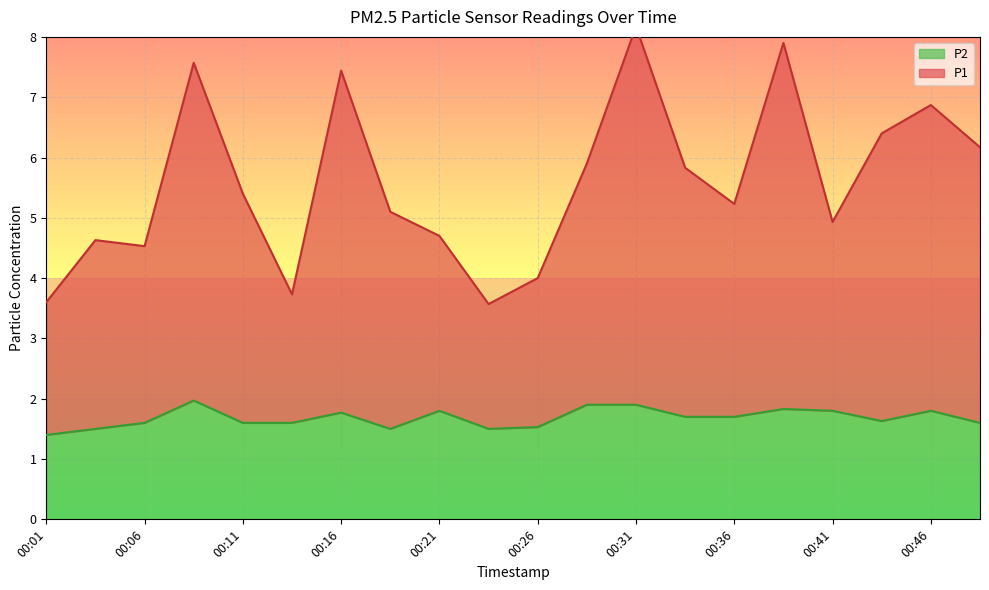

True or false: P2 and P1 intersect in this chart.

False